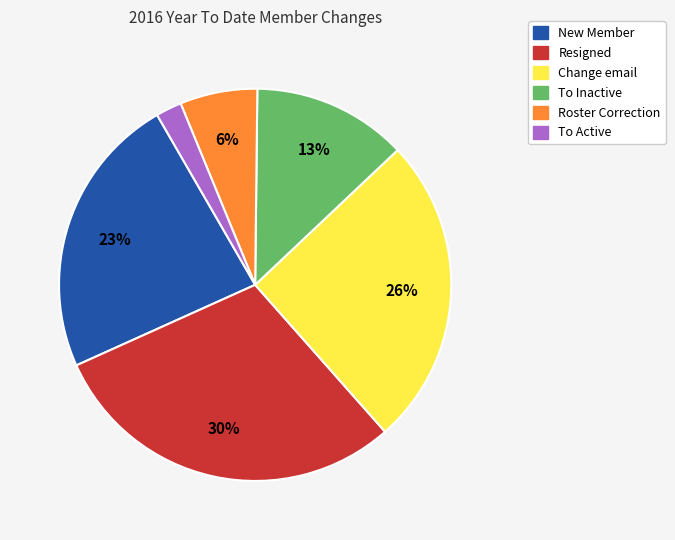

How many slices are in this pie chart?

6